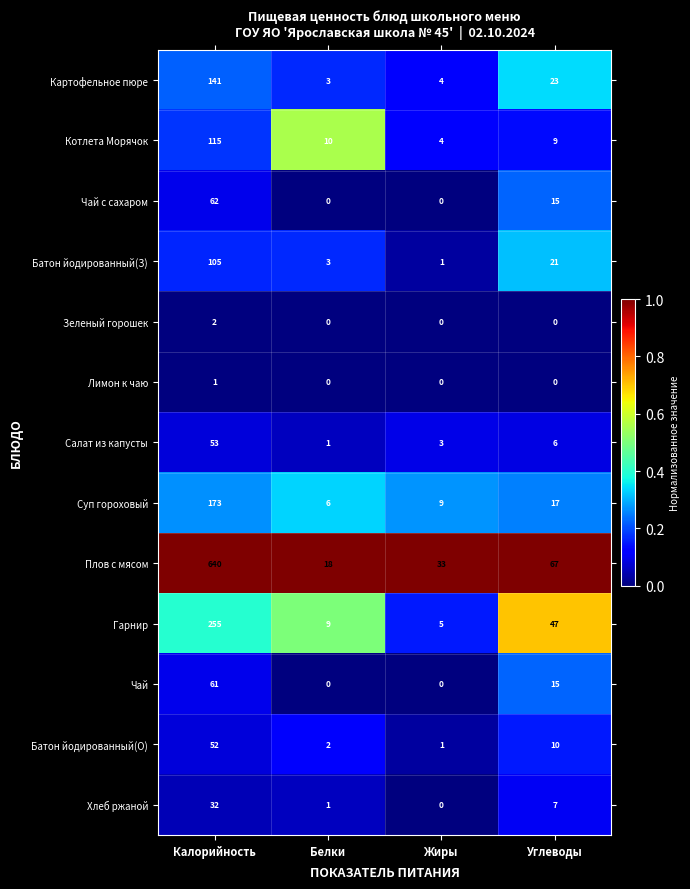

At which category is the sum across all series the highest?

Калорийность